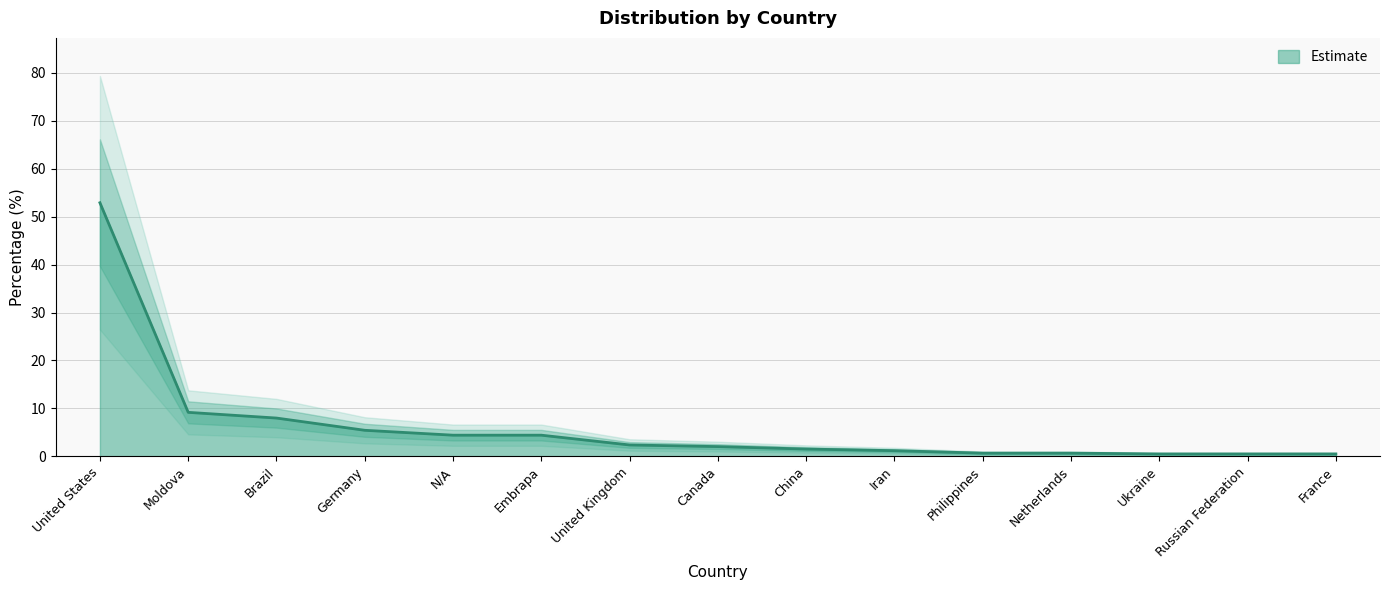

What is the change in value from China to Ukraine?

-1.0